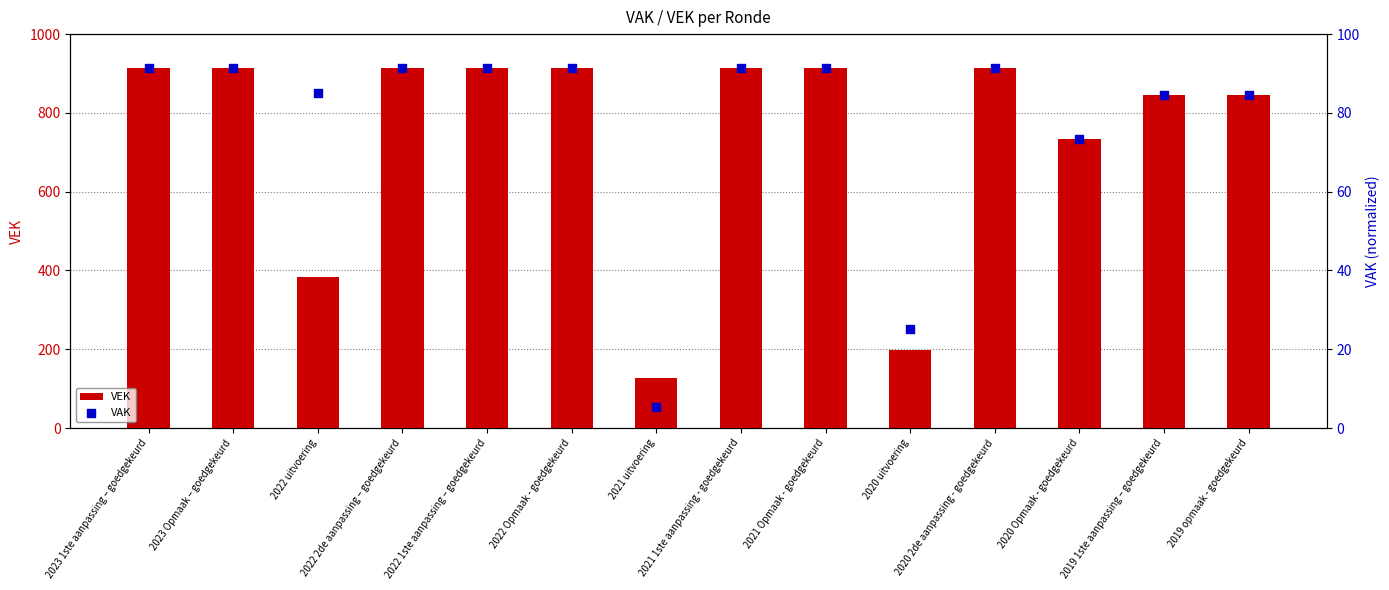

What are all the series names shown in the legend?

VEK, VAK